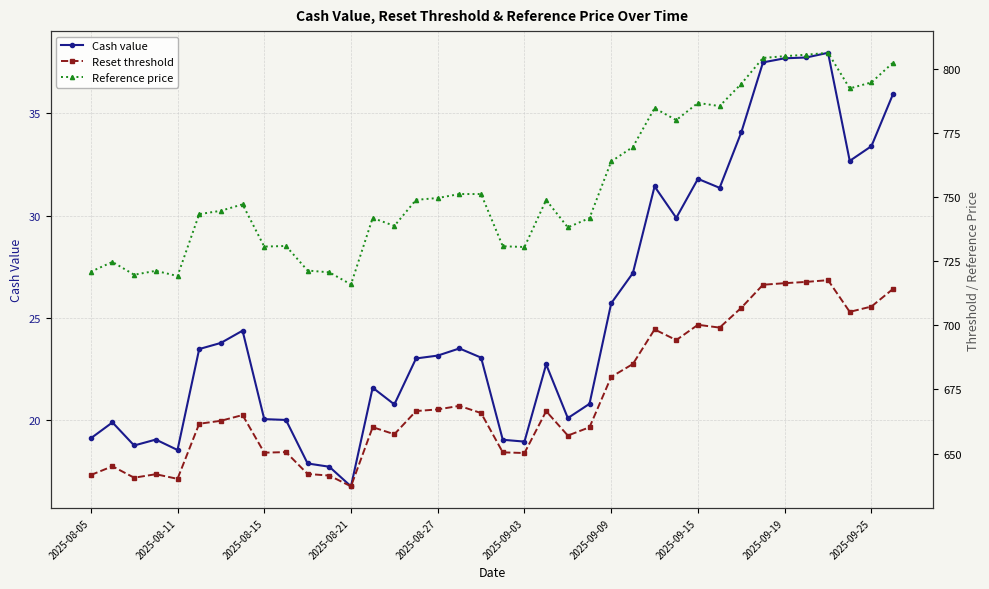

Is it true that Cash value equals 23.1 at 2025-08-27?

True